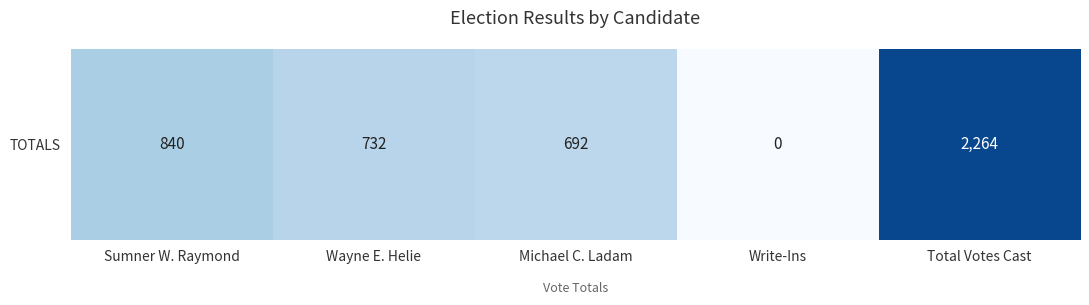

Rank the categories by value from highest to lowest.

Total Votes Cast, Sumner W. Raymond, Wayne E. Helie, Michael C. Ladam, Write-Ins